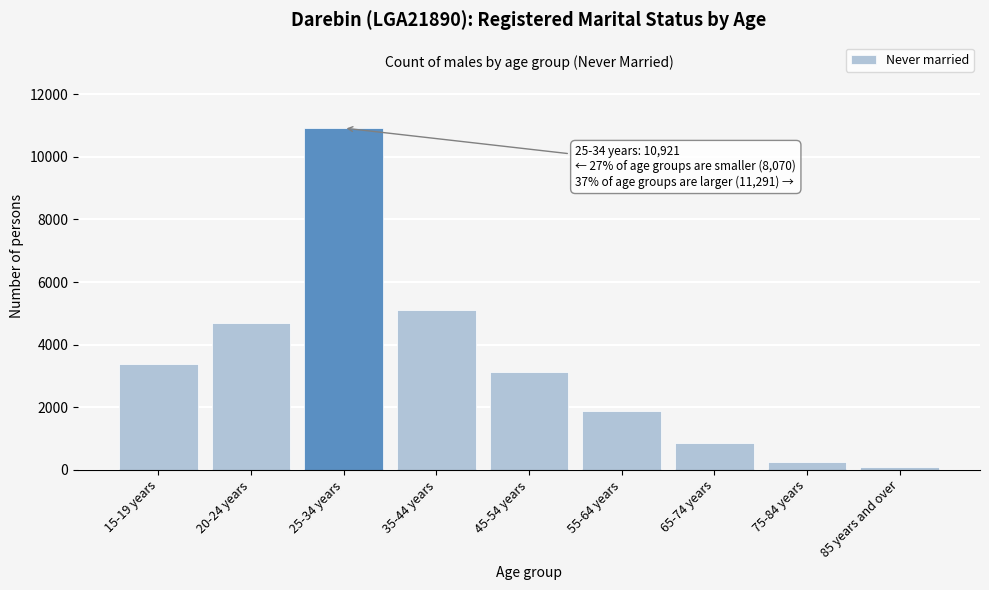

Reading left to right, list all the values displayed in this chart.

15-19 years=3369	20-24 years=4701	25-34 years=10921	35-44 years=5110	45-54 years=3132	55-64 years=1892	65-74 years=841	75-84 years=242	85 years and over=74